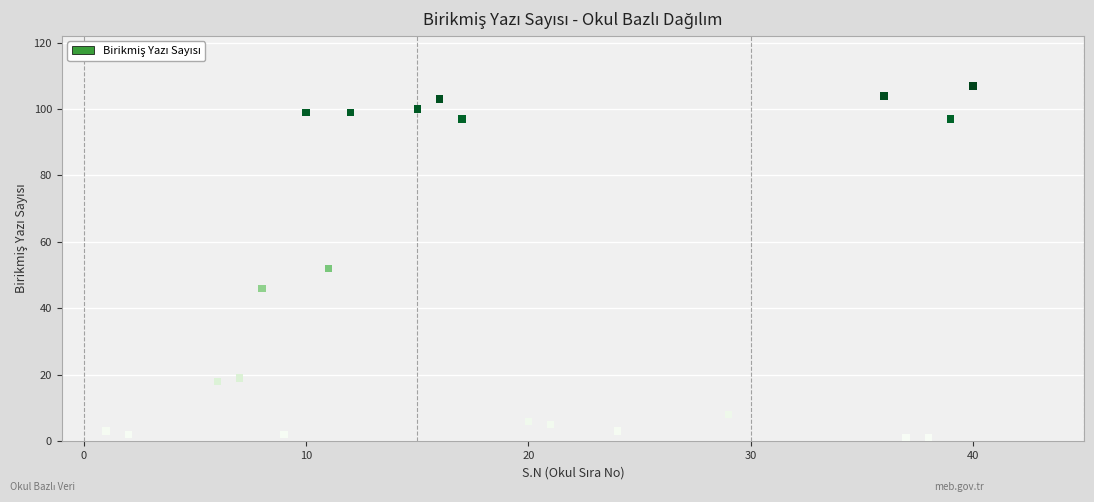

What Y value in the scatter plot is closest to 54?

52